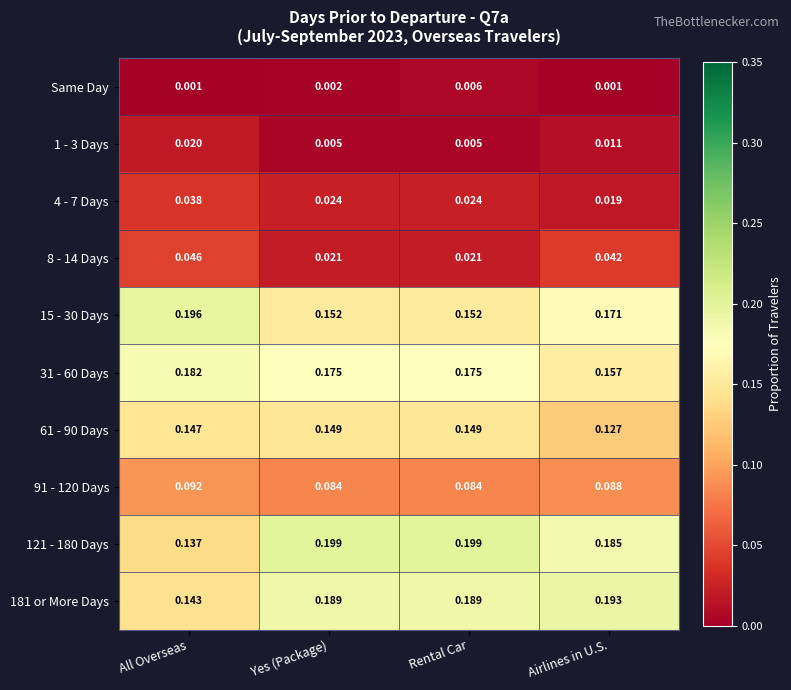

Which category has the highest value in the 31 - 60 Days series?

All Overseas